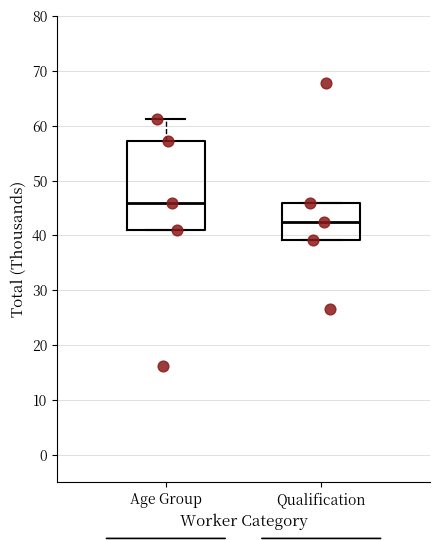

Which box is the tallest, from its lower edge to its upper edge?

Age Group